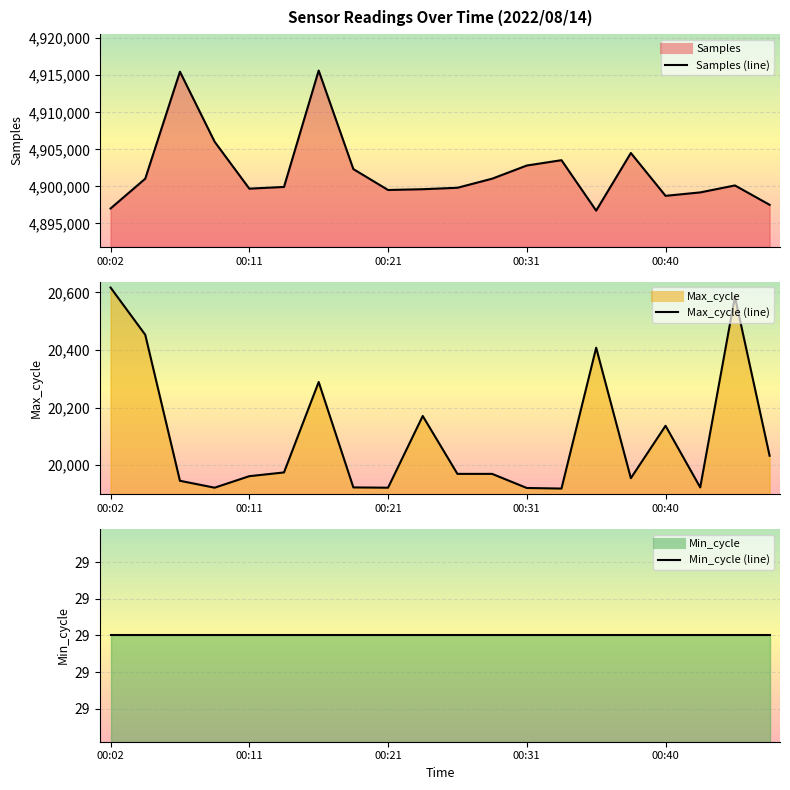

In Samples line, how many points are lower than both neighbors (excluding endpoints)?

4